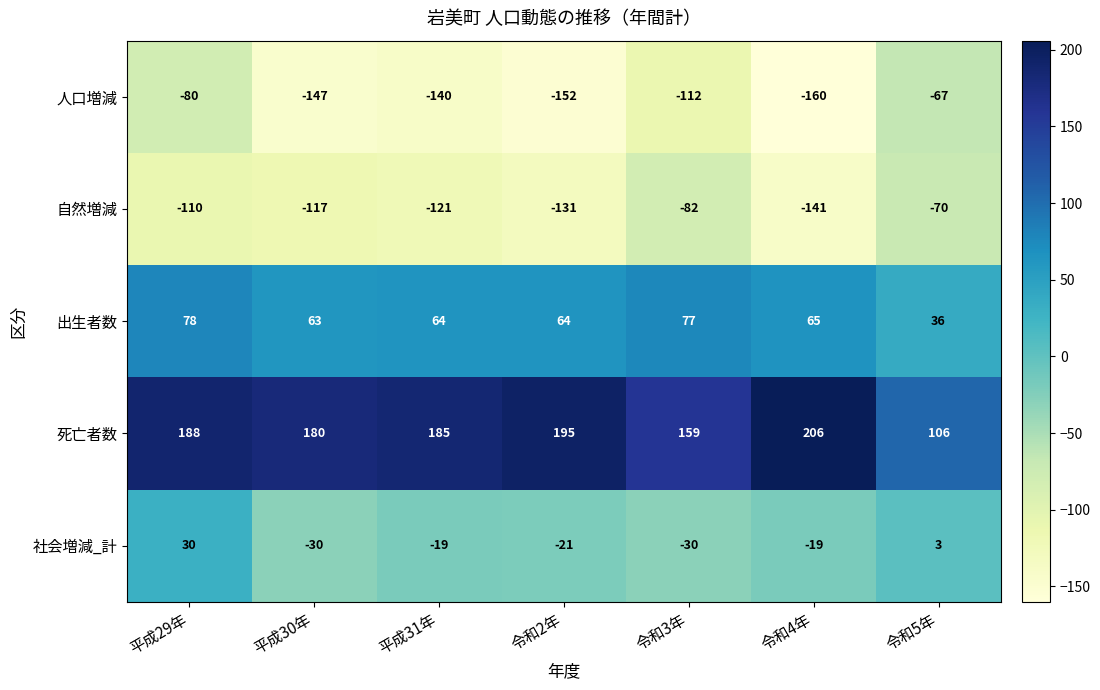

At which label is 自然増減 closest to -105?

平成29年